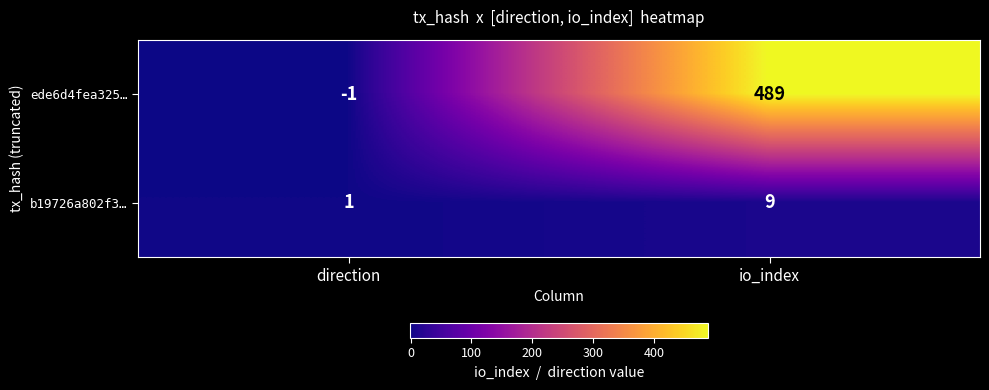

At which category is the sum across all series the highest?

io_index